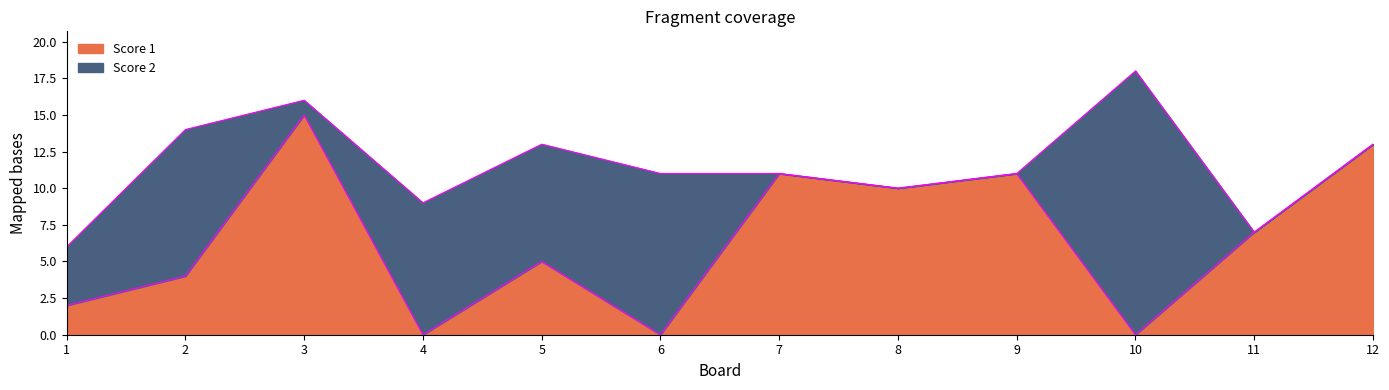

What is the change in value from 2 to 4?

-4